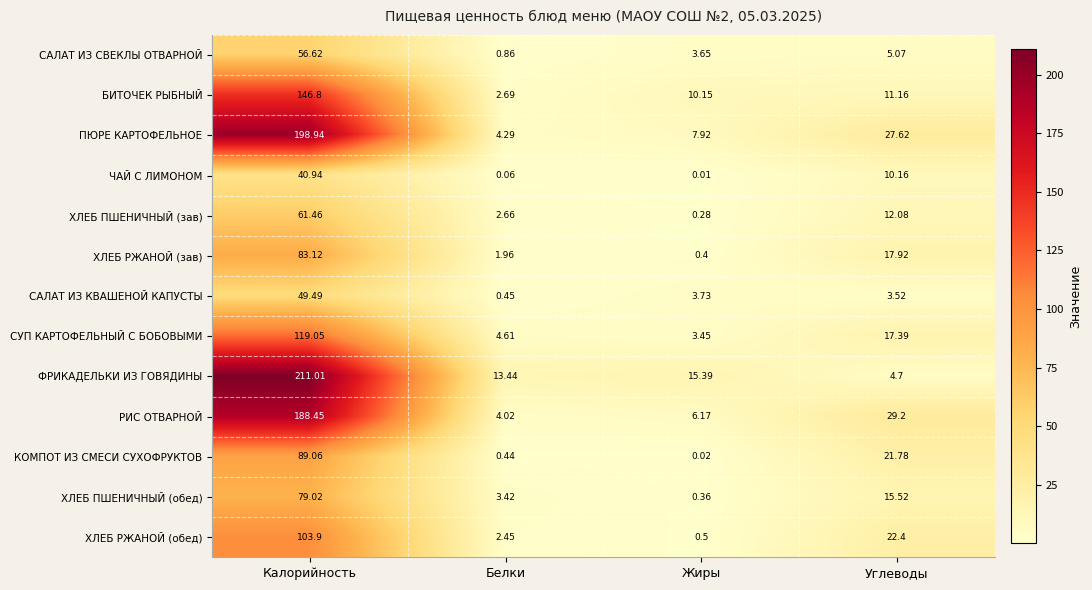

At Калорийность, list the series in order from largest to smallest.

ФРИКАДЕЛЬКИ ИЗ ГОВЯДИНЫ, ПЮРЕ КАРТОФЕЛЬНОЕ, РИС ОТВАРНОЙ, БИТОЧЕК РЫБНЫЙ, СУП КАРТОФЕЛЬНЫЙ С БОБОВЫМИ, ХЛЕБ РЖАНОЙ (обед), КОМПОТ ИЗ СМЕСИ СУХОФРУКТОВ, ХЛЕБ РЖАНОЙ (зав), ХЛЕБ ПШЕНИЧНЫЙ (обед), ХЛЕБ ПШЕНИЧНЫЙ (зав), САЛАТ ИЗ СВЕКЛЫ ОТВАРНОЙ, САЛАТ ИЗ КВАШЕНОЙ КАПУСТЫ, ЧАЙ С ЛИМОНОМ